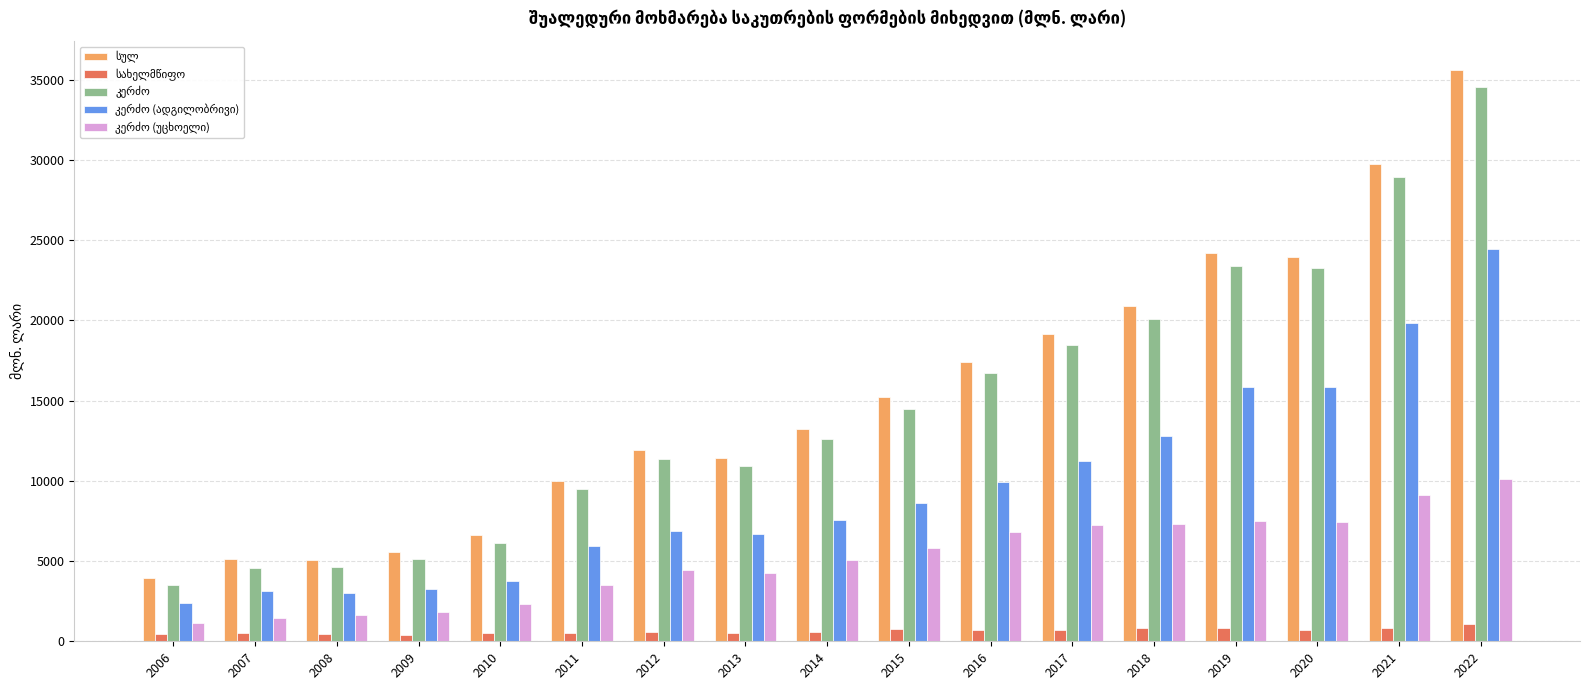

What is the total value across all series at 2019?

71794.3